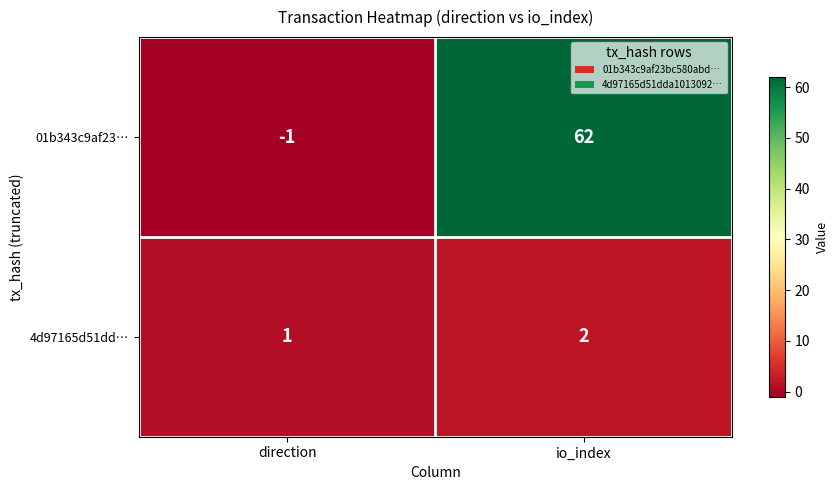

List the series in order of their overall mean, highest first.

01b343c9af23…, 4d97165d51dd…